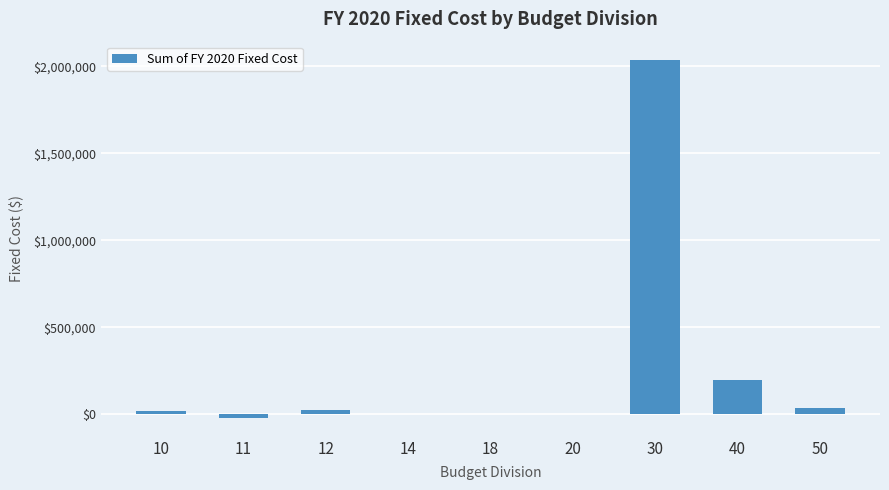

Is it true that the value at 40 is 106388.3?

False